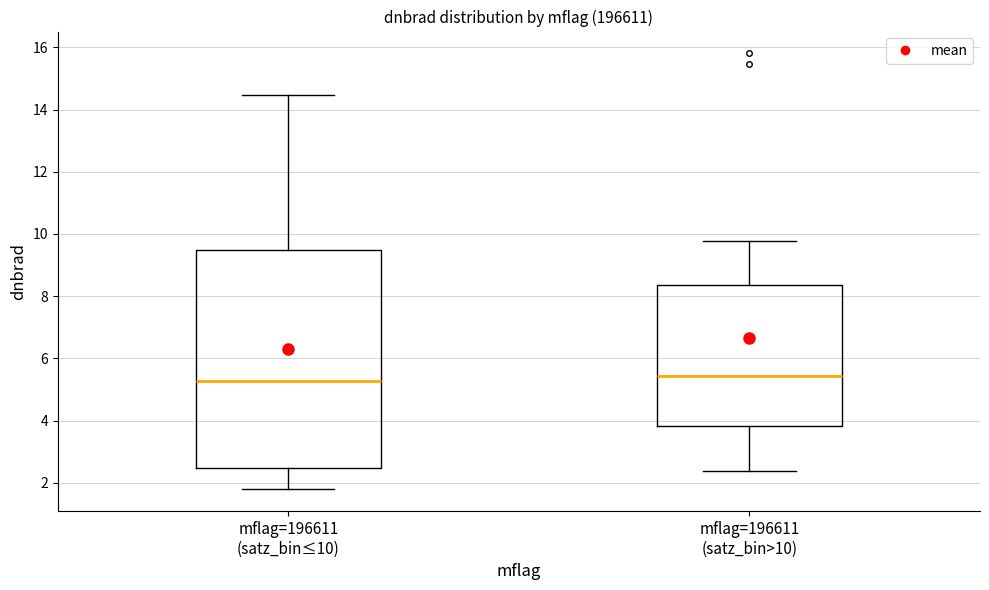

Which box is the tallest, from its lower edge to its upper edge?

mflag=196611 (satz_bin≤10)